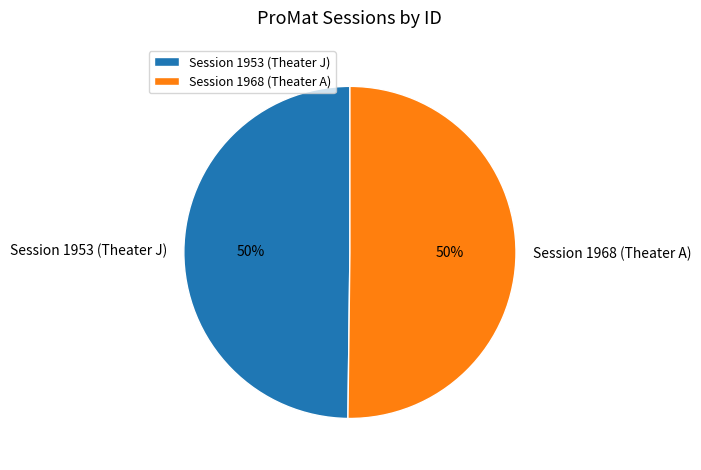

To the nearest percent, what is the average slice percentage?

50%